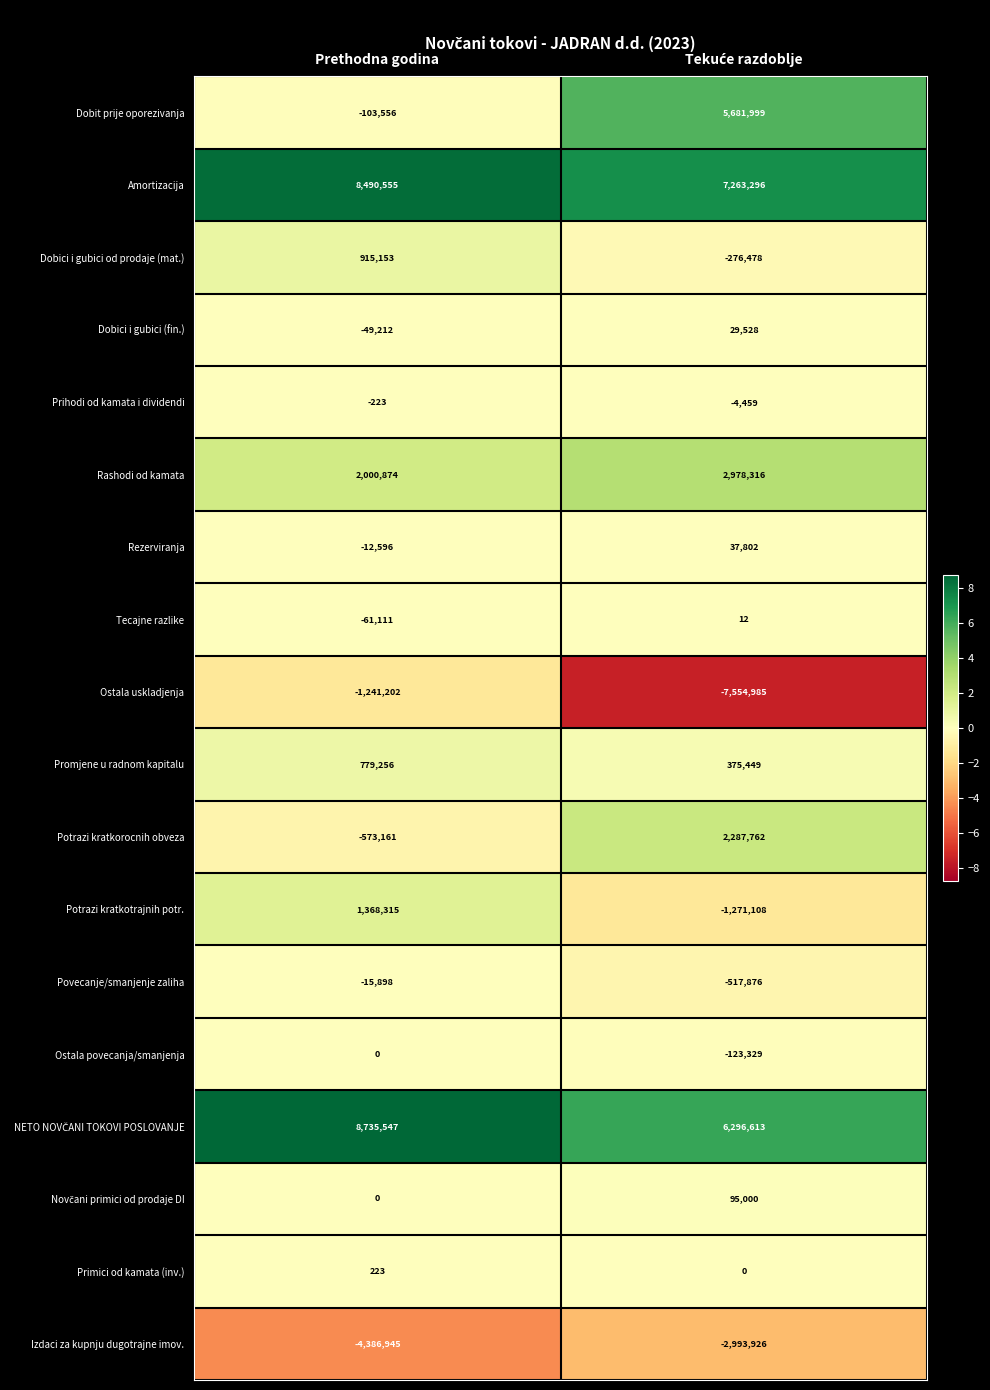

What is the spread (max minus min) of values at Prethodna godina?

13122492